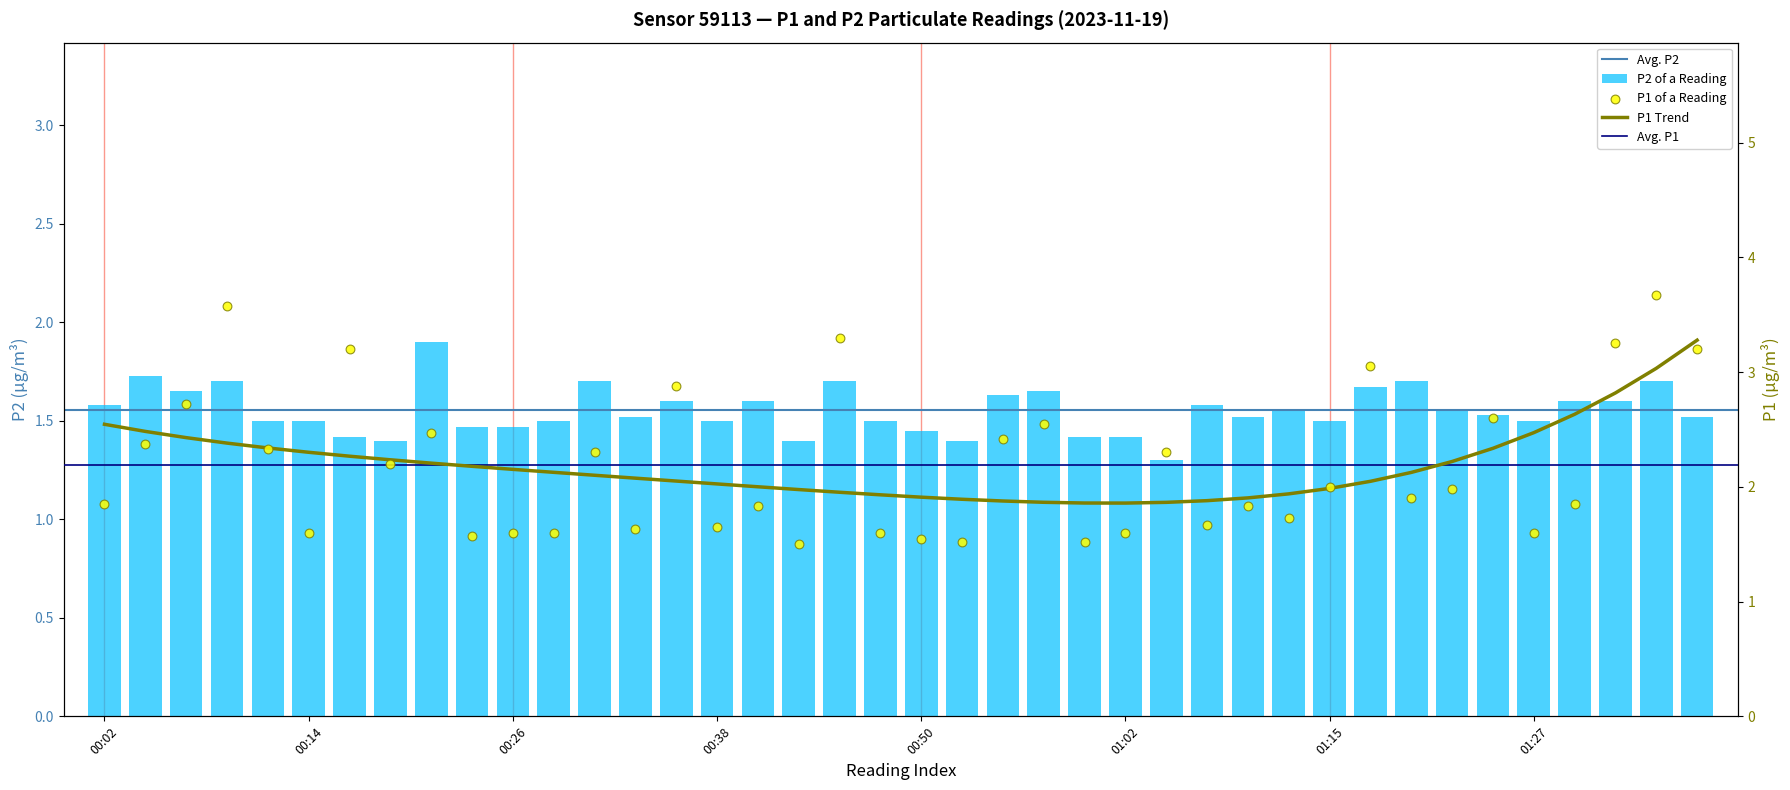

Is the value of P1 at 4 greater than the value of P2 at P2?

Yes